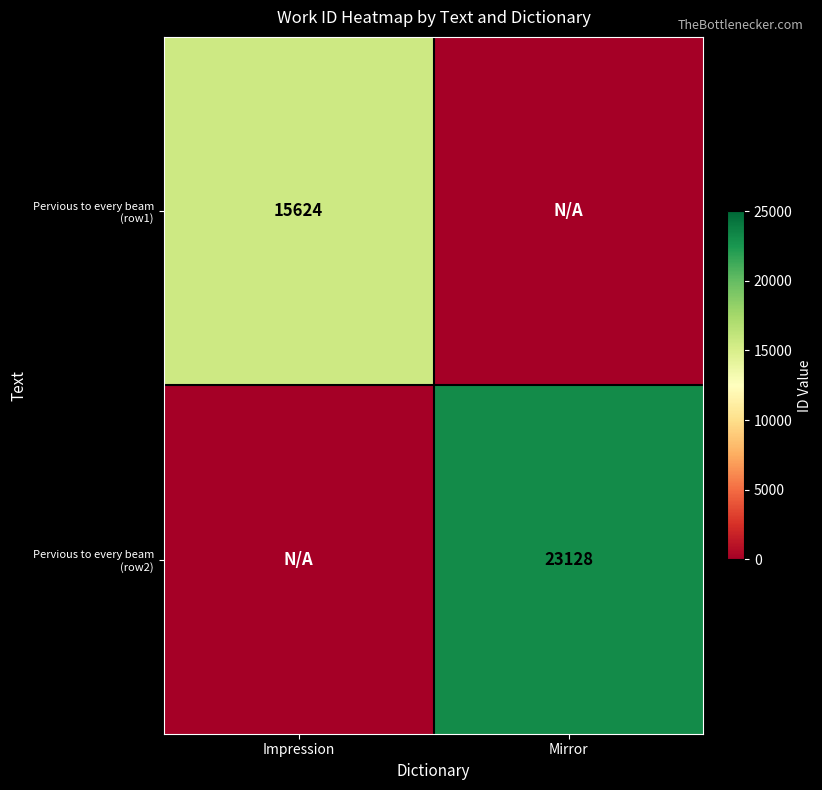

Between Impression and Mirror, which is larger?

Impression